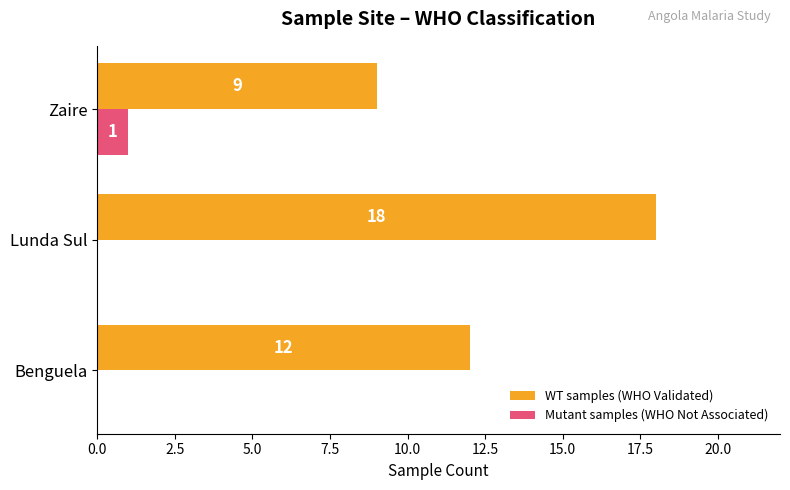

True or false: Mutant samples (WHO Not Associated) has a value of 0 at Lunda Sul.

True